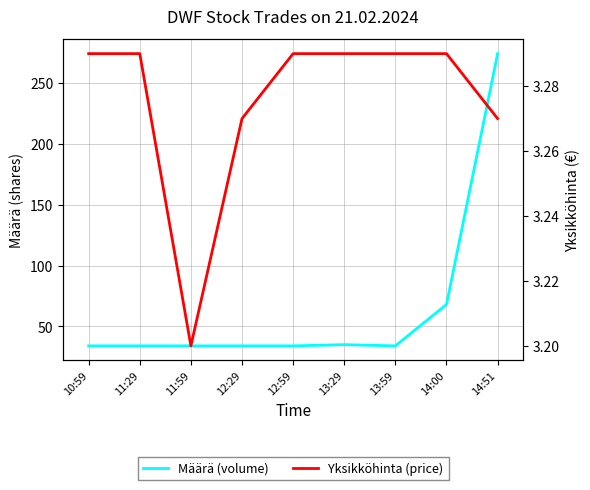

What is the maximum value shown in the chart?

274.0